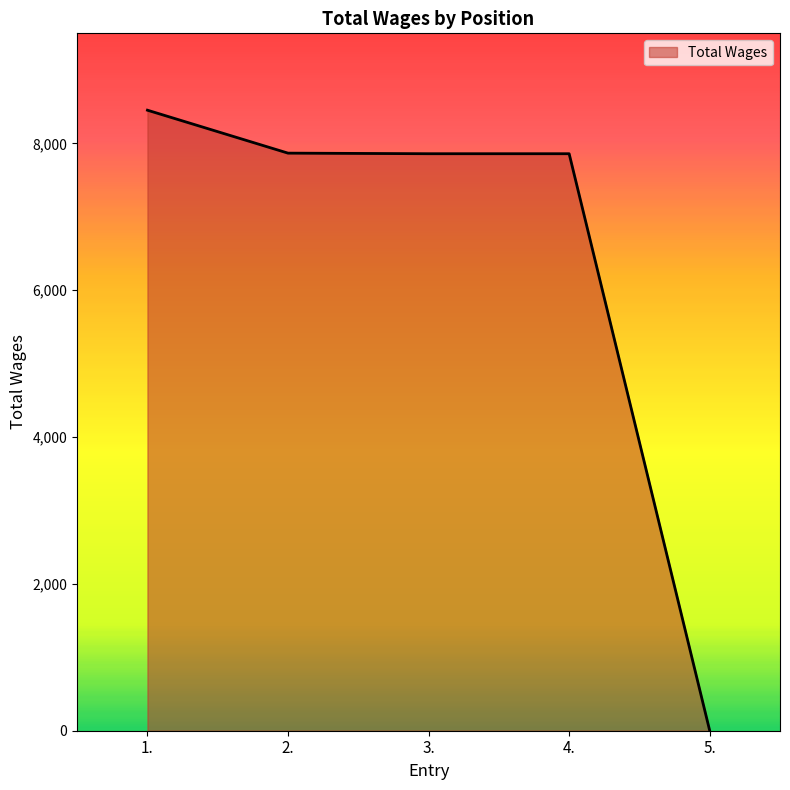

Approximately how many times larger is the value at 4. compared to 2.?

1.0